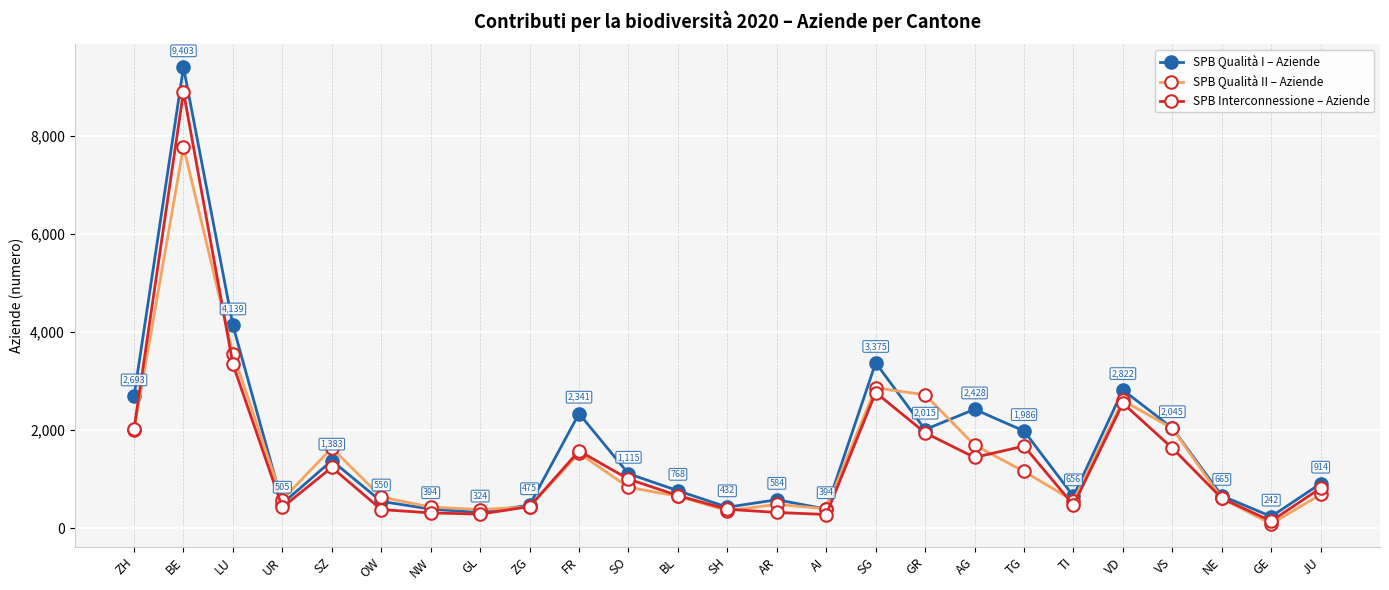

Which series has the largest range (max minus min)?

SPB Qualità I – Aziende